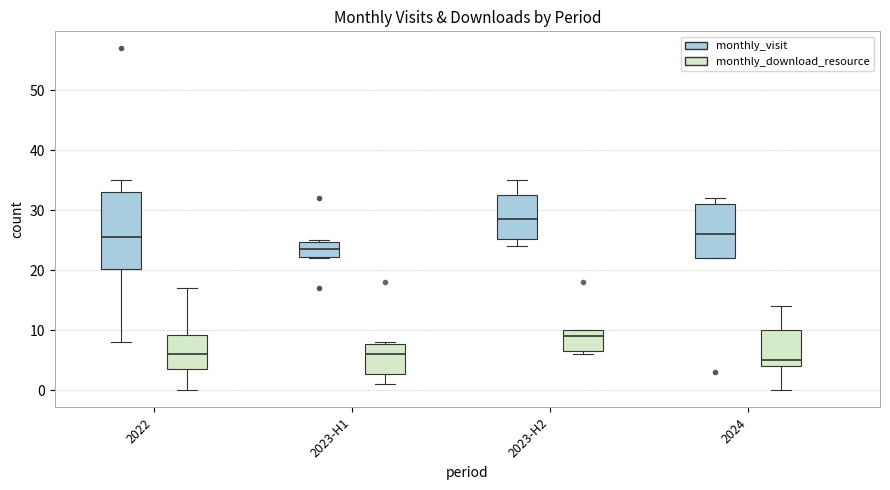

Which box's median line is the lowest?

2024 (monthly_download_resource)